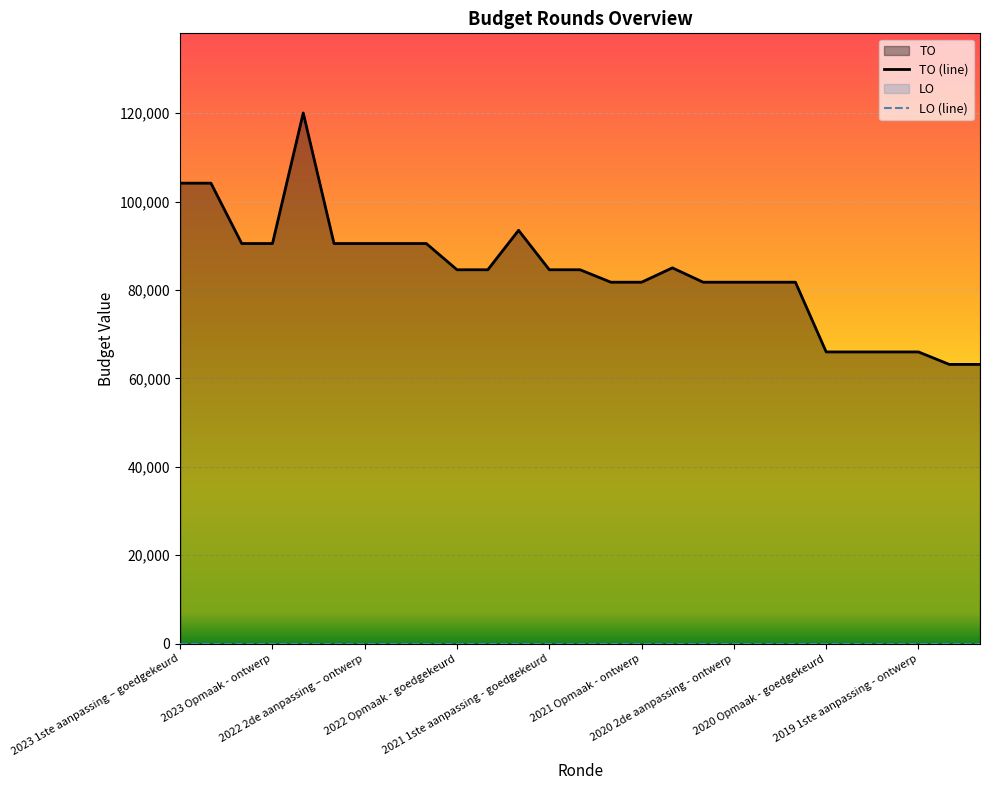

True or false: the data shows 28691 at 2020 Opmaak - goedgekeurd.

False